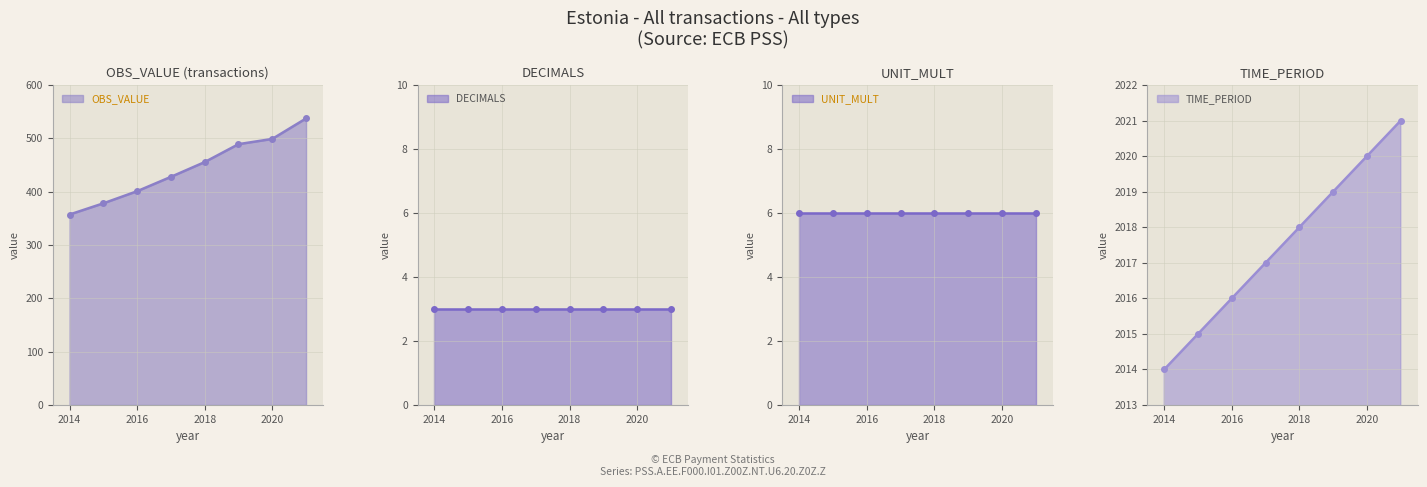

What is the sum of all OBS_VALUE values?

3544.6